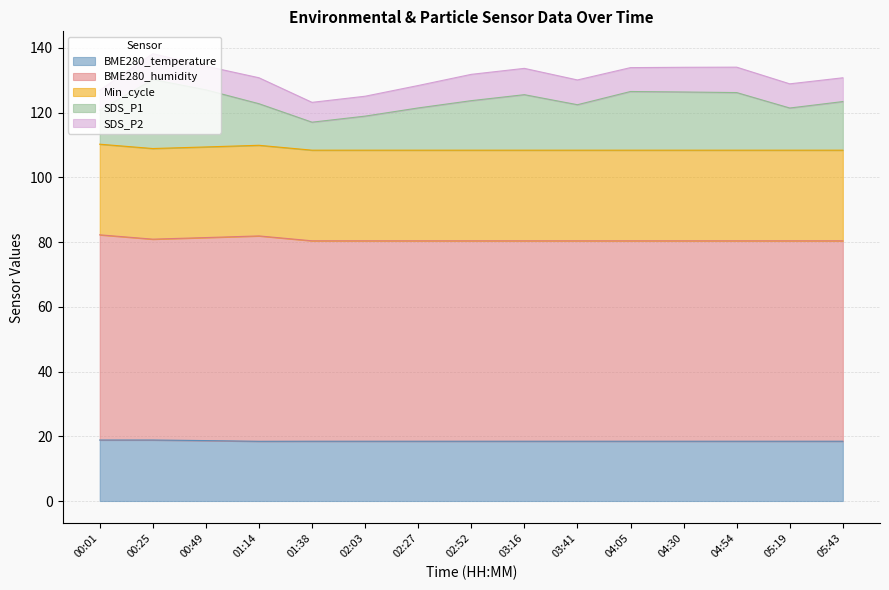

The value of BME280_temperature at 05:43 is 18.5. True or false?

True